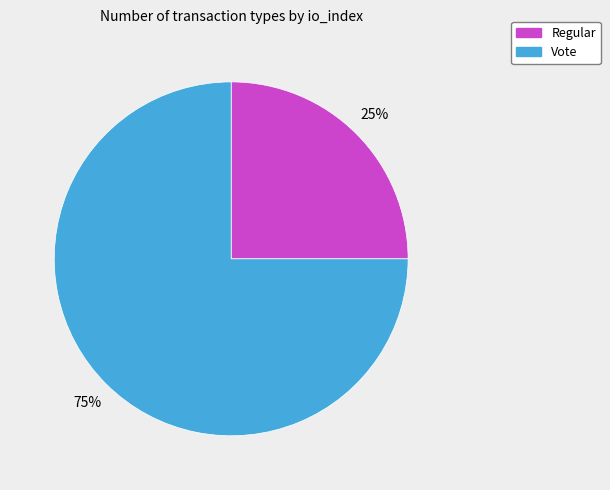

Which has a higher value, Regular or Vote?

Vote